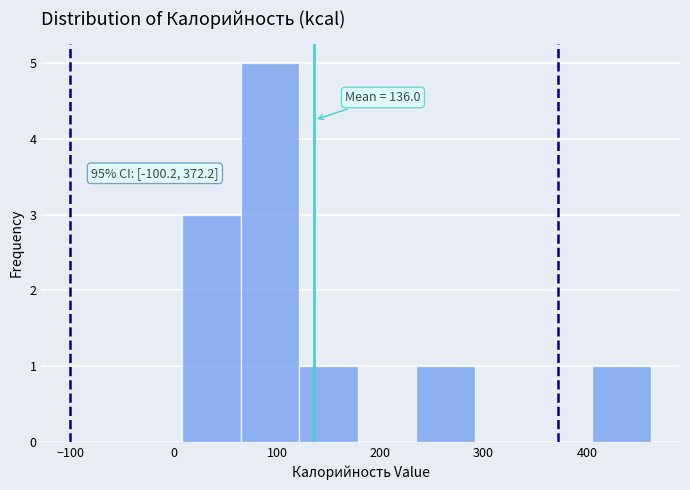

Which range on the x-axis has the tallest bar?

60 to 120